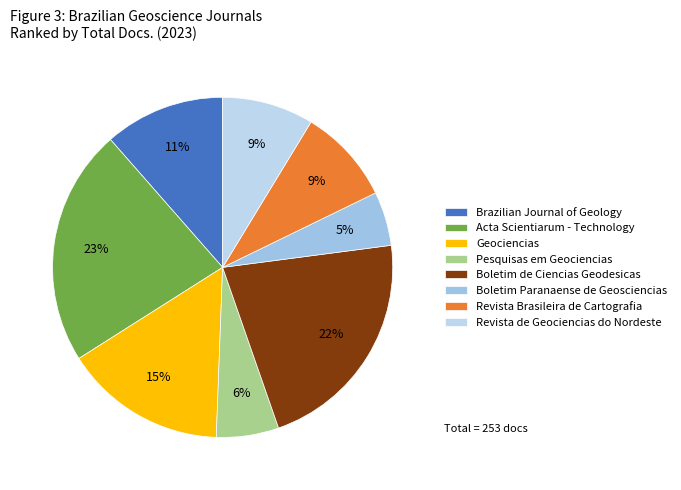

What percentage is the Boletim Paranaense de Geosciencias slice, to the nearest percent?

5%